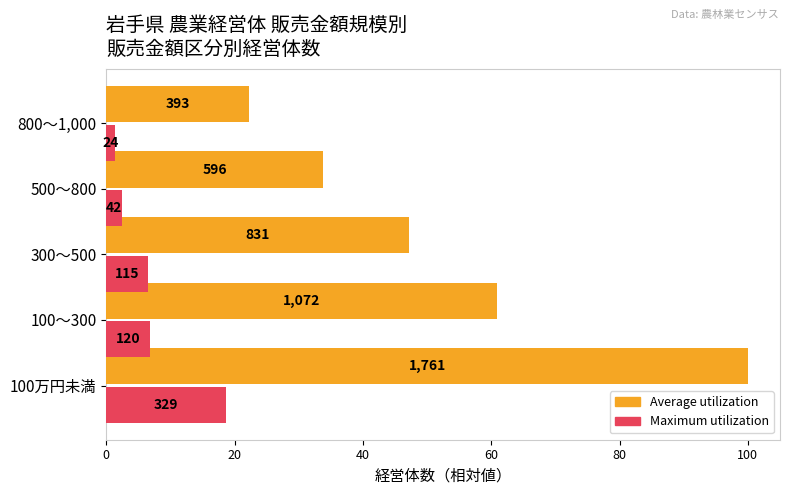

What are all the series names shown in the legend?

Average utilization, Maximum utilization